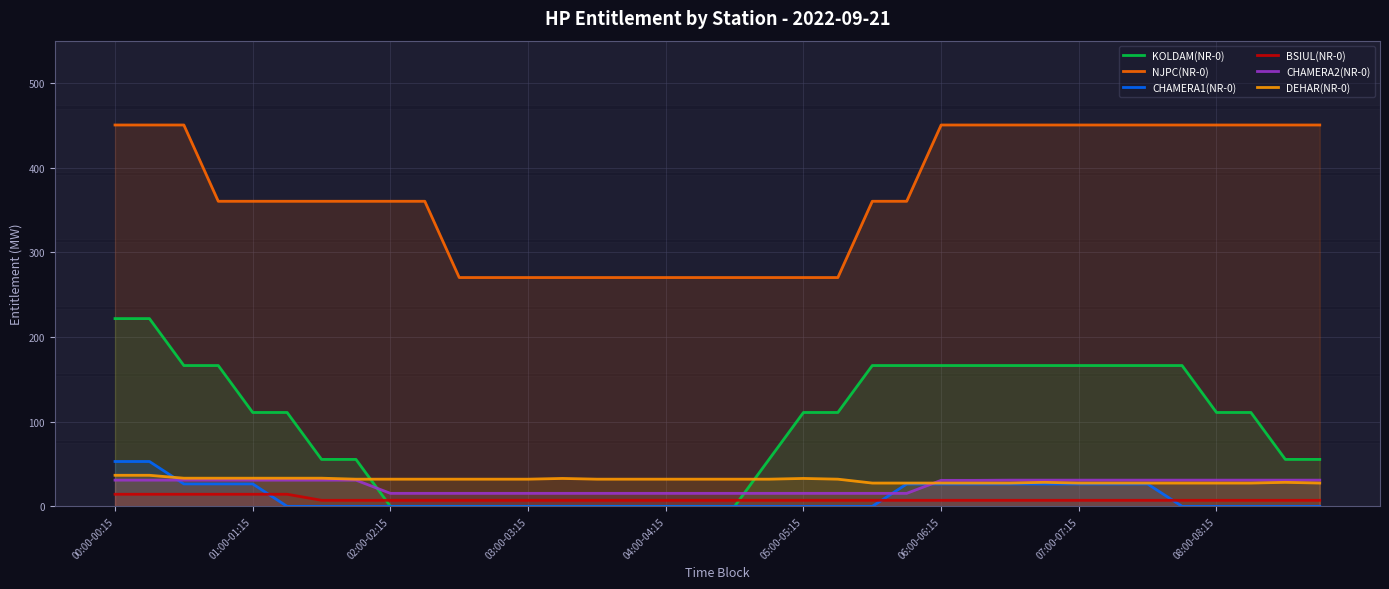

At which category is the sum across all series the highest?

00:00-00:15